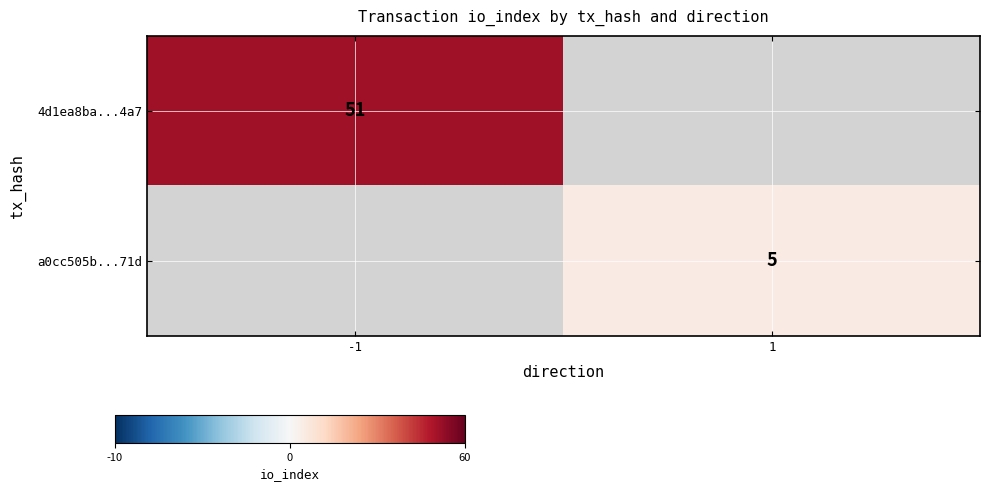

True or false: 4d1ea8ba...4a7 has a value of 51 at -1.

True